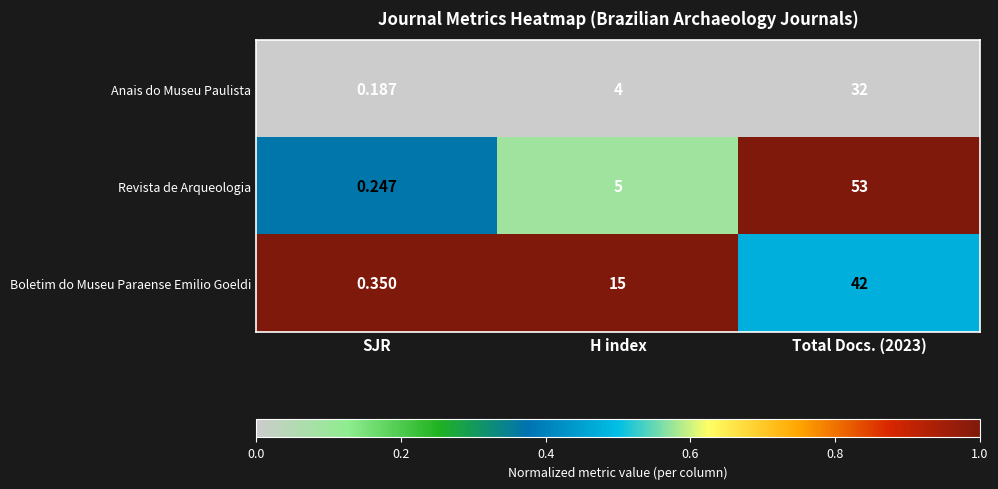

At H index, list the series in order from smallest to largest.

Anais do Museu Paulista, Revista de Arqueologia, Boletim do Museu Paraense Emilio Goeldi